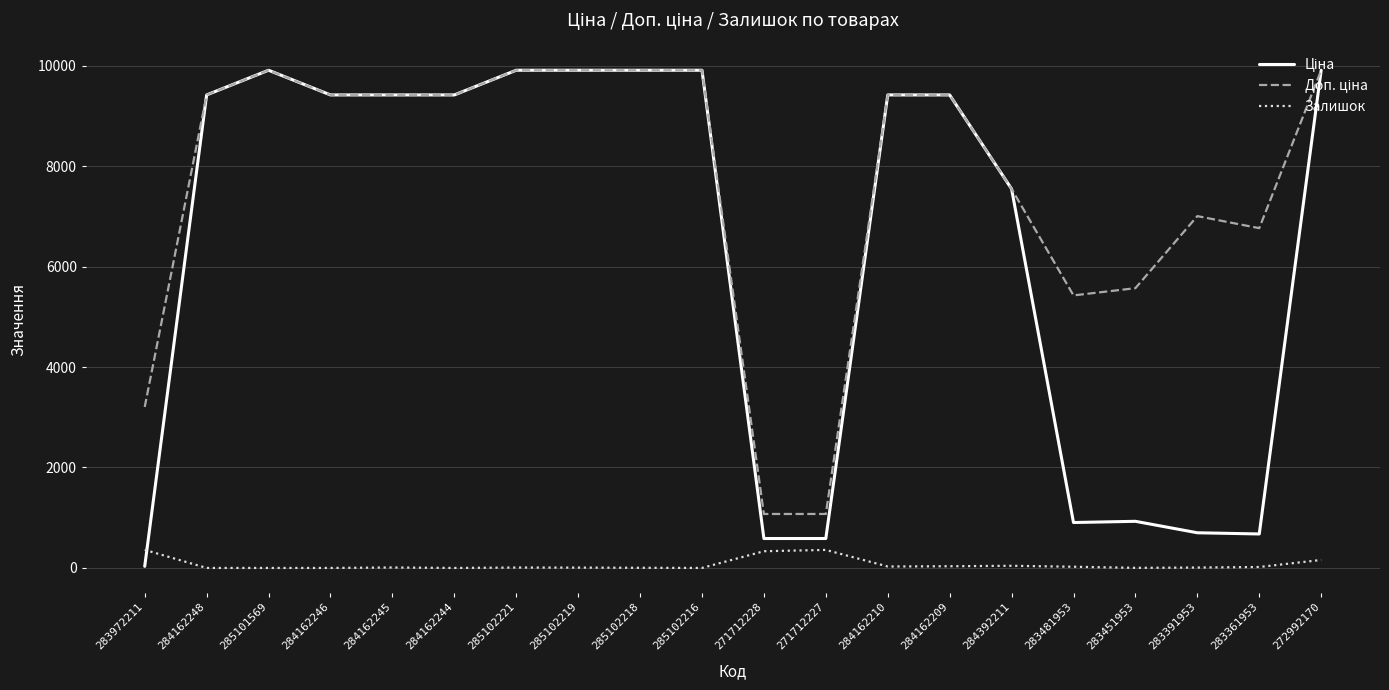

What is the maximum value shown in the chart?

9908.5